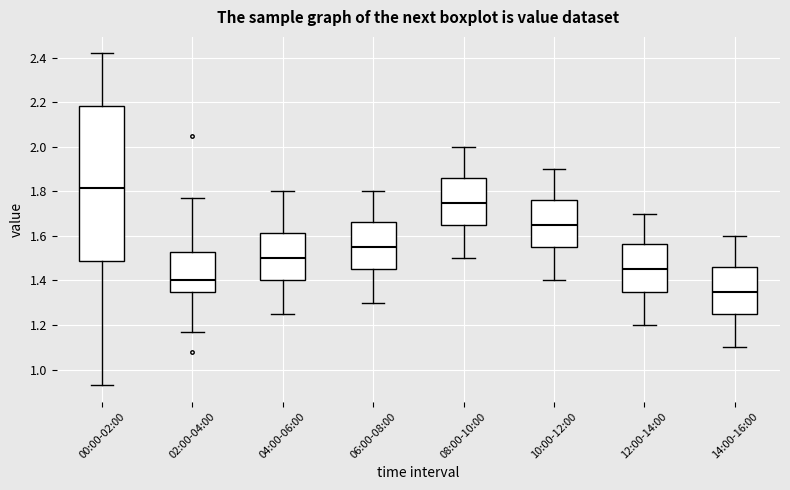

Where is the lower edge of the box for 00:00-02:00 on the y-axis? The values are not printed on the chart, so give them approximately, as read against the axis.

1.48